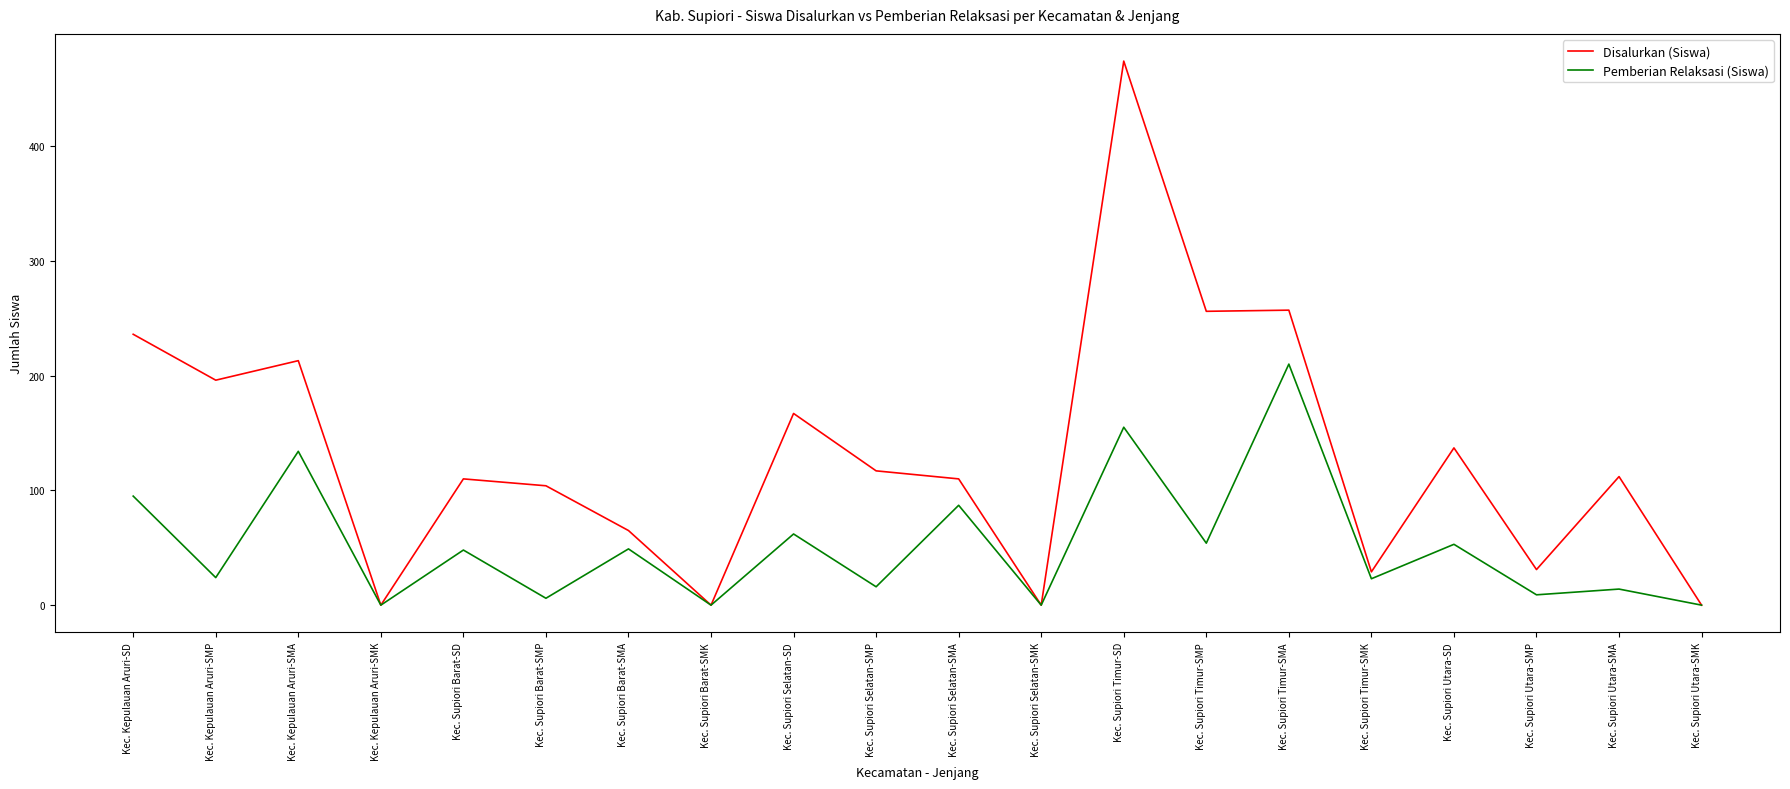

What is the greatest value displayed?

474